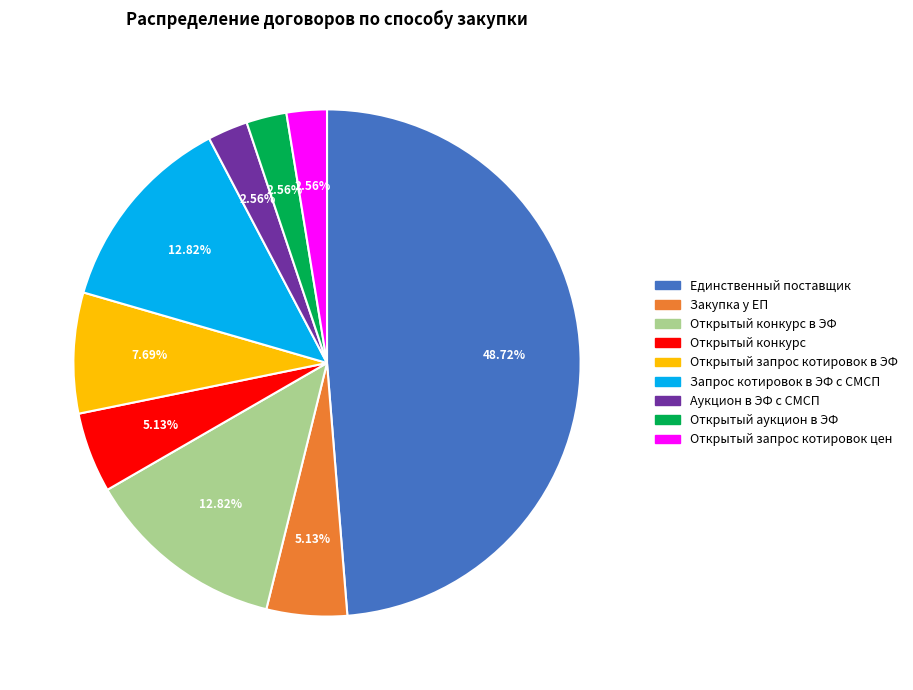

Is there a majority slice in this chart?

No